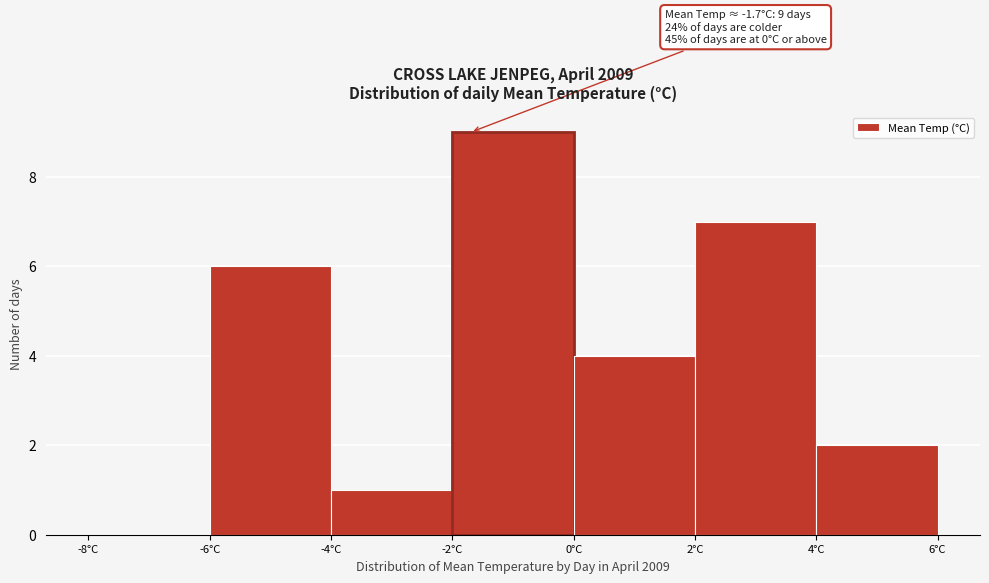

Which range on the x-axis has the tallest bar?

-2 to 0